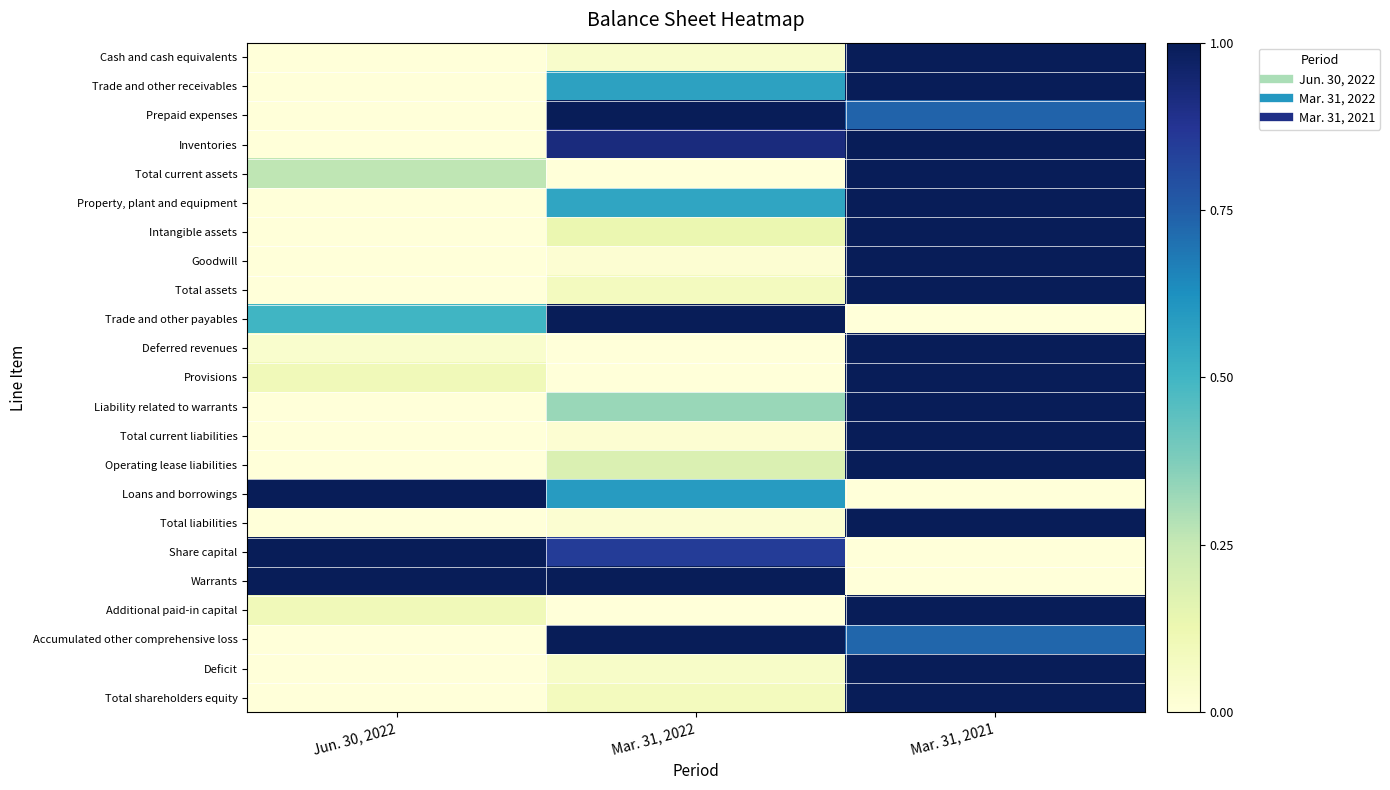

Reading left to right, transcribe all the data shown in this chart.

Cash and cash equivalents: Jun. 30, 2022=0.0	Mar. 31, 2022=0.0	Mar. 31, 2021=1.0
Trade and other receivables: Jun. 30, 2022=0.0	Mar. 31, 2022=0.6	Mar. 31, 2021=1.0
Prepaid expenses: Jun. 30, 2022=0.0	Mar. 31, 2022=1.0	Mar. 31, 2021=0.7
Inventories: Jun. 30, 2022=0.0	Mar. 31, 2022=0.9	Mar. 31, 2021=1.0
Total current assets: Jun. 30, 2022=0.3	Mar. 31, 2022=0.0	Mar. 31, 2021=1.0
Property, plant and equipment: Jun. 30, 2022=0.0	Mar. 31, 2022=0.6	Mar. 31, 2021=1.0
Intangible assets: Jun. 30, 2022=0.0	Mar. 31, 2022=0.1	Mar. 31, 2021=1.0
Goodwill: Jun. 30, 2022=0.0	Mar. 31, 2022=0.0	Mar. 31, 2021=1.0
Total assets: Jun. 30, 2022=0.0	Mar. 31, 2022=0.1	Mar. 31, 2021=1.0
Trade and other payables: Jun. 30, 2022=0.5	Mar. 31, 2022=1.0	Mar. 31, 2021=0.0
Deferred revenues: Jun. 30, 2022=0.0	Mar. 31, 2022=0.0	Mar. 31, 2021=1.0
Provisions: Jun. 30, 2022=0.1	Mar. 31, 2022=0.0	Mar. 31, 2021=1.0
Liability related to warrants: Jun. 30, 2022=0.0	Mar. 31, 2022=0.3	Mar. 31, 2021=1.0
Total current liabilities: Jun. 30, 2022=0.0	Mar. 31, 2022=0.0	Mar. 31, 2021=1.0
Operating lease liabilities: Jun. 30, 2022=0.0	Mar. 31, 2022=0.2	Mar. 31, 2021=1.0
Loans and borrowings: Jun. 30, 2022=1.0	Mar. 31, 2022=0.6	Mar. 31, 2021=0.0
Total liabilities: Jun. 30, 2022=0.0	Mar. 31, 2022=0.0	Mar. 31, 2021=1.0
Share capital: Jun. 30, 2022=1.0	Mar. 31, 2022=0.8	Mar. 31, 2021=0.0
Warrants: Jun. 30, 2022=1.0	Mar. 31, 2022=1.0	Mar. 31, 2021=0.0
Additional paid-in capital: Jun. 30, 2022=0.1	Mar. 31, 2022=0.0	Mar. 31, 2021=1.0
Accumulated other comprehensive loss: Jun. 30, 2022=0.0	Mar. 31, 2022=1.0	Mar. 31, 2021=0.7
Deficit: Jun. 30, 2022=0.0	Mar. 31, 2022=0.1	Mar. 31, 2021=1.0
Total shareholders equity: Jun. 30, 2022=0.0	Mar. 31, 2022=0.1	Mar. 31, 2021=1.0